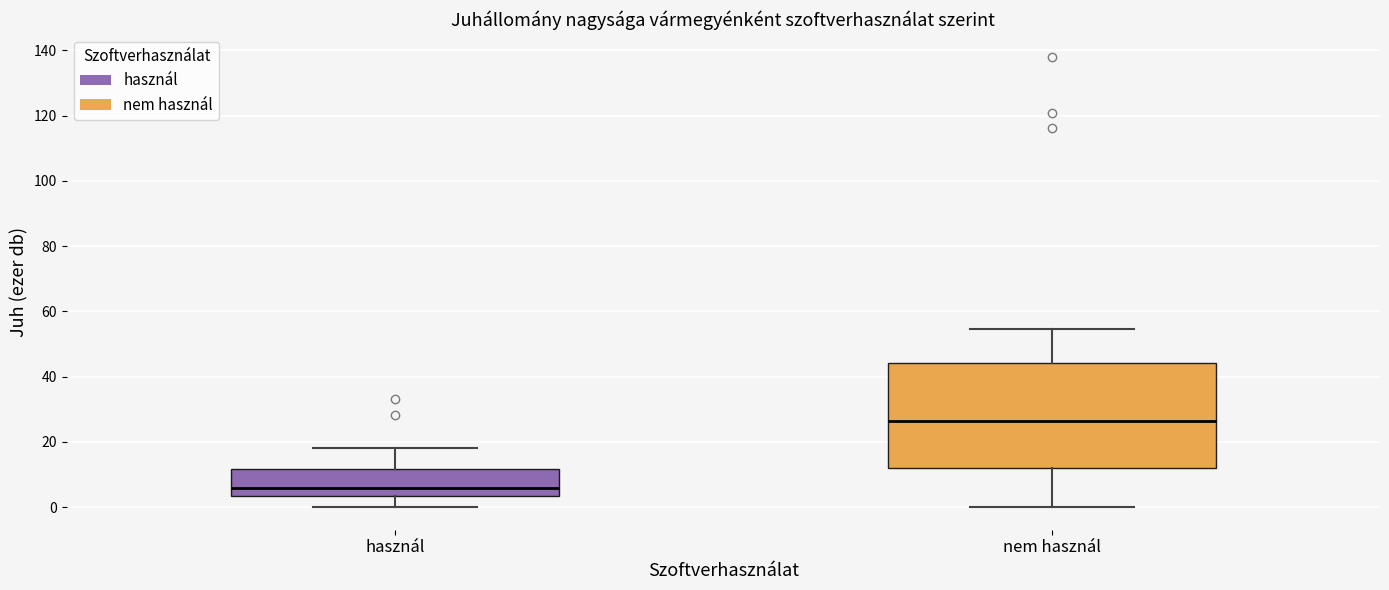

Reading left to right, transcribe this box plot: for each box, give where its median line is, the range the box spans, and where its two whiskers end, as read against the y-axis. The values are not printed on the chart, so give them approximately, as read against the axis.

használ: median 6, box 4 to 12, whiskers 0 to 18
nem használ: median 26, box 12 to 44, whiskers 0 to 54